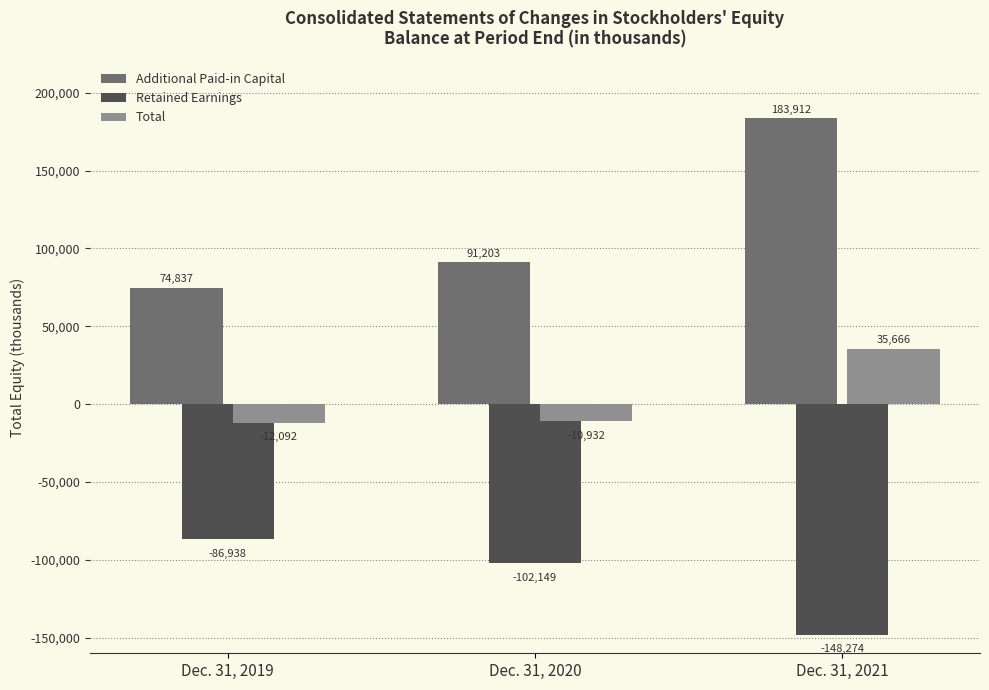

List the series in order of their overall mean, highest first.

Additional Paid-in Capital, Total, Retained Earnings